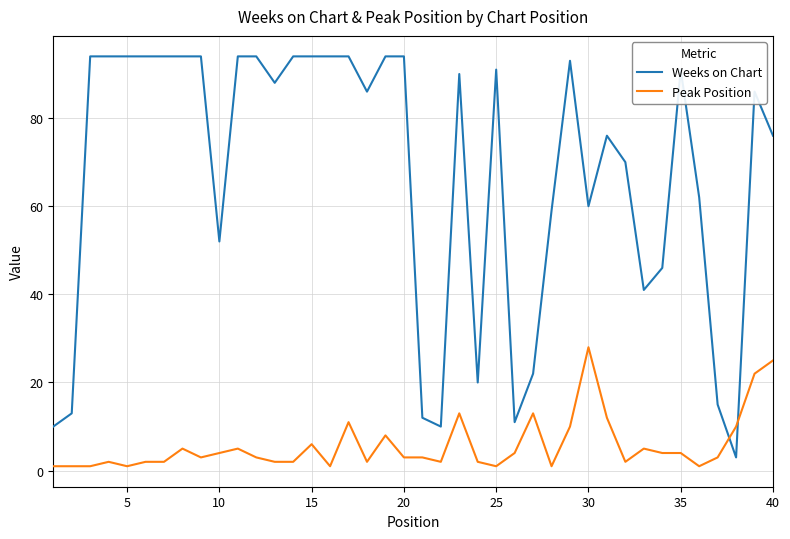

List the series in order of their overall mean, highest first.

Weeks on Chart, Peak Position